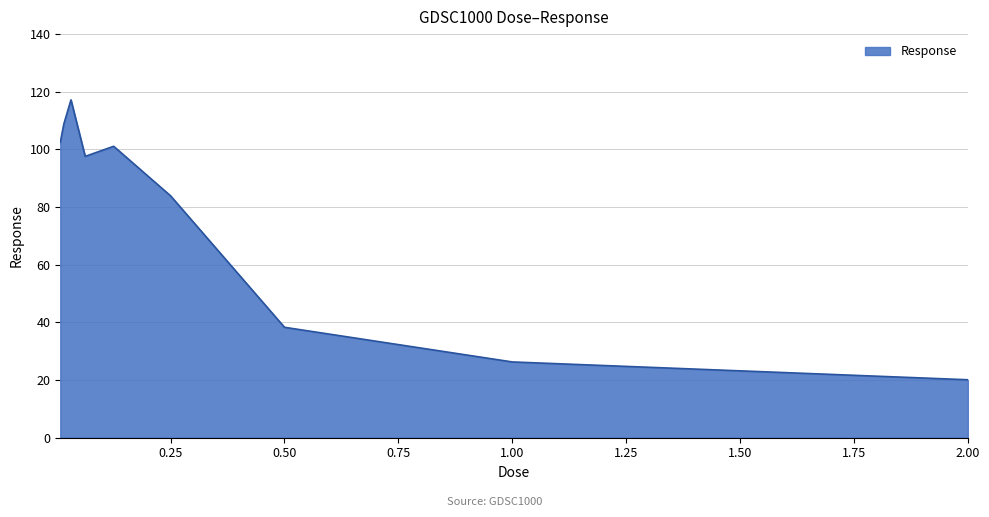

What is the greatest value displayed?

117.2